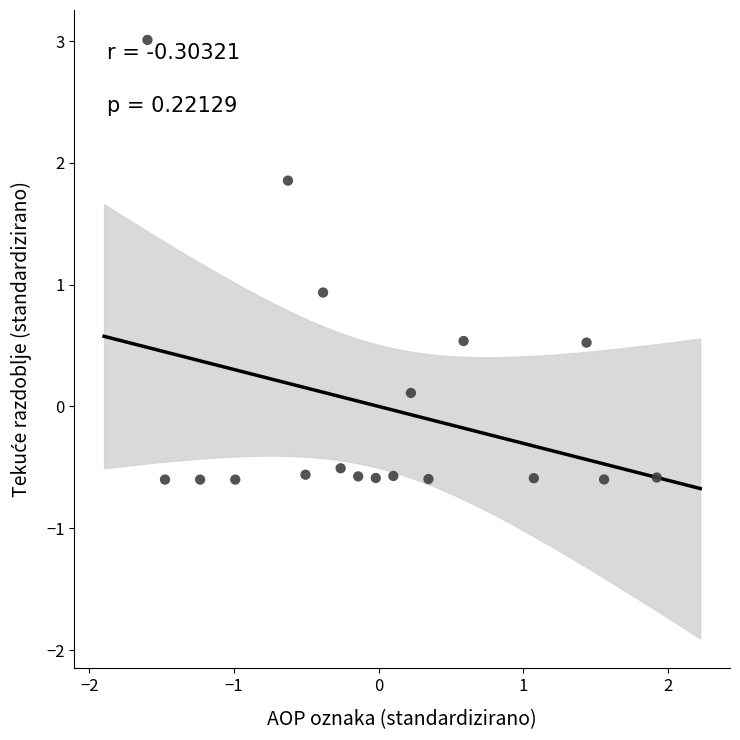

What Y value in the scatter plot is closest to 1?

0.9